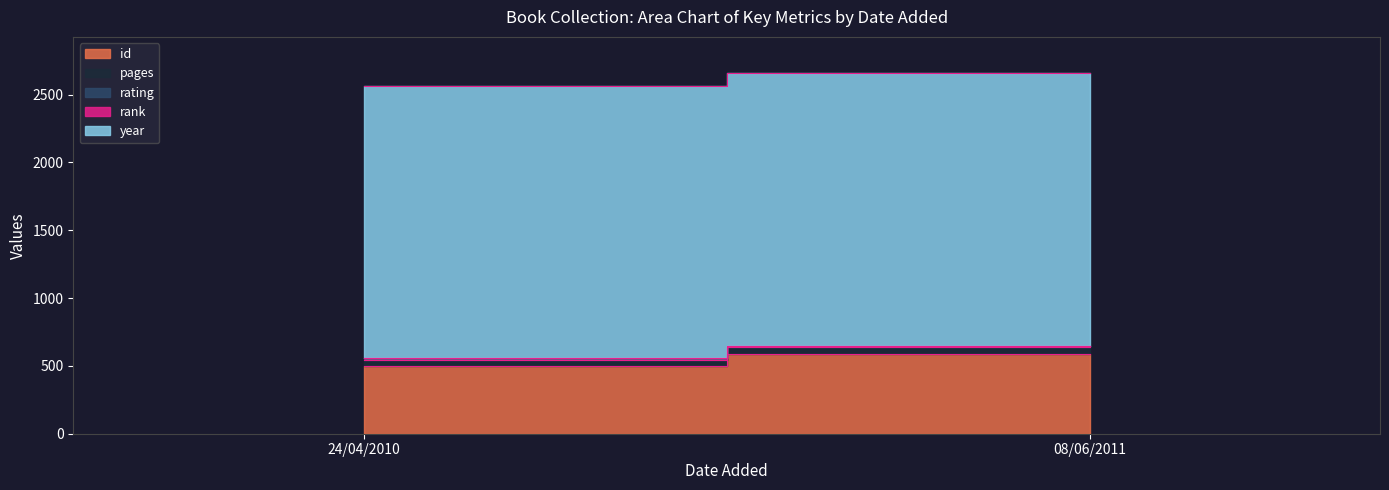

At how many categories does at least one series exceed 1865?

2